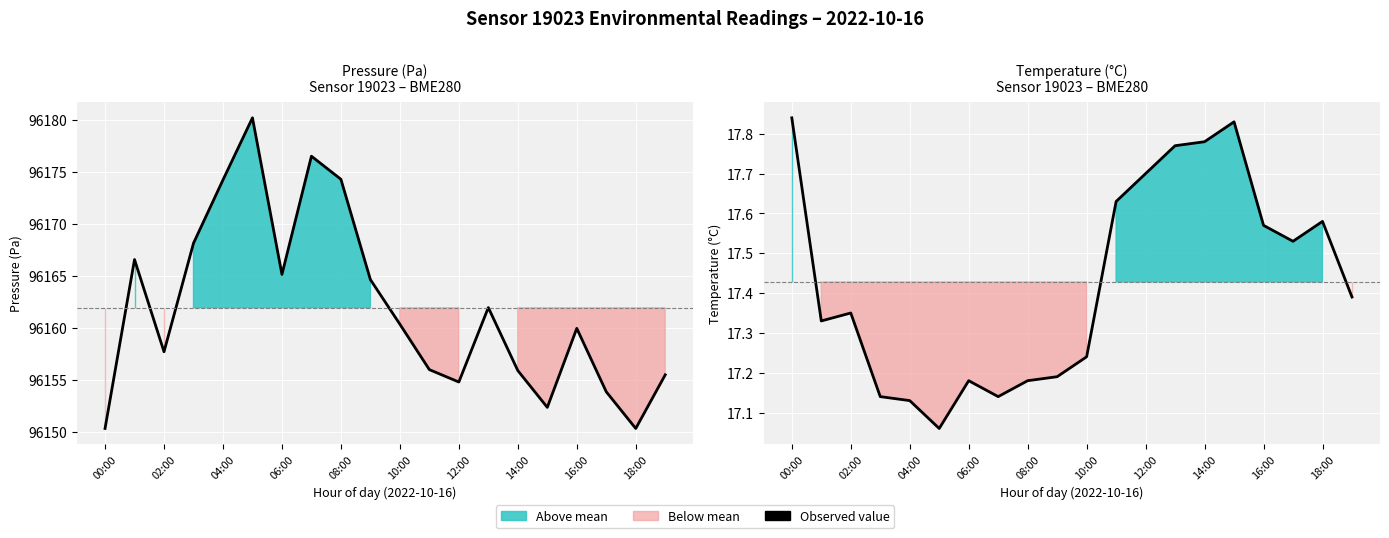

Does the chart display data point markers on the line(s)?

No